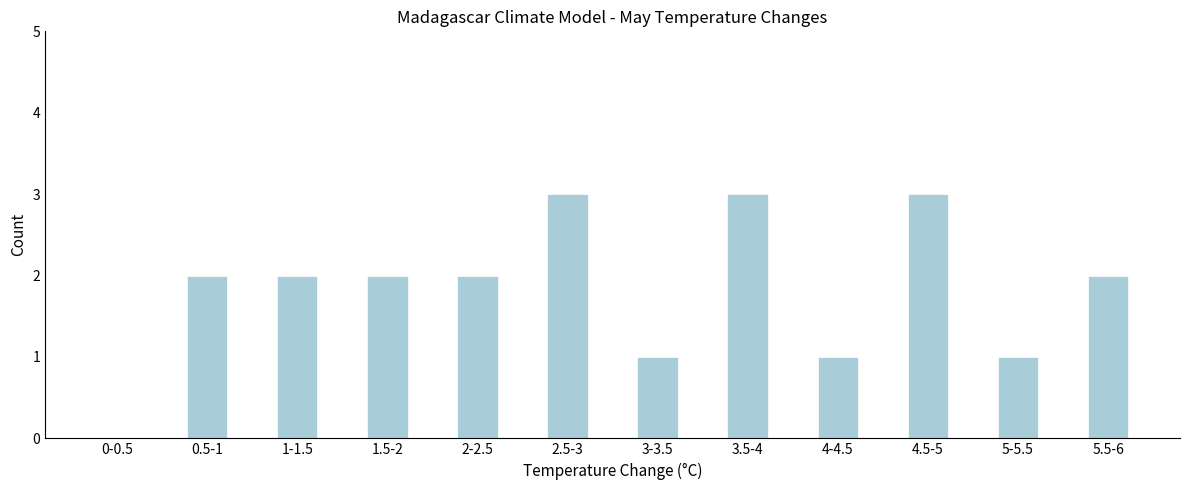

Reading left to right, transcribe all the data shown in this chart.

0-0.5=0	0.5-1=2	1-1.5=2	1.5-2=2	2-2.5=2	2.5-3=3	3-3.5=1	3.5-4=3	4-4.5=1	4.5-5=3	5-5.5=1	5.5-6=2